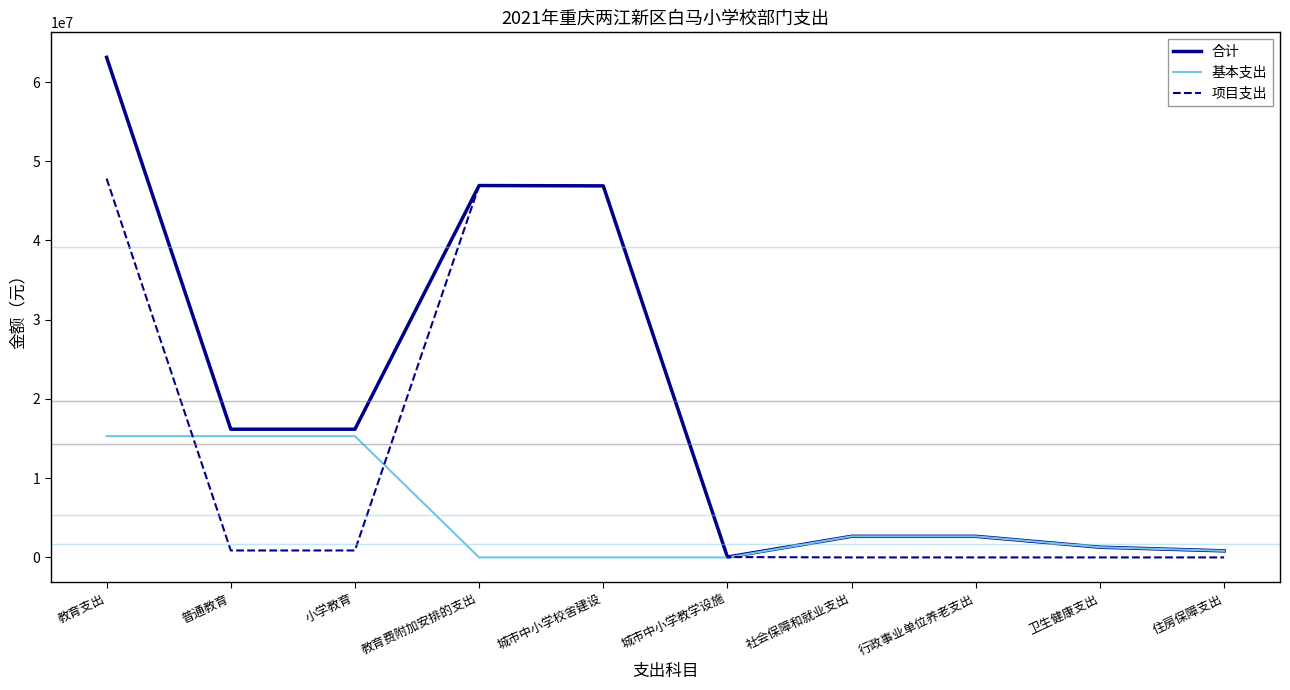

List the series in order of their peak value, lowest first.

基本支出, 项目支出, 合计